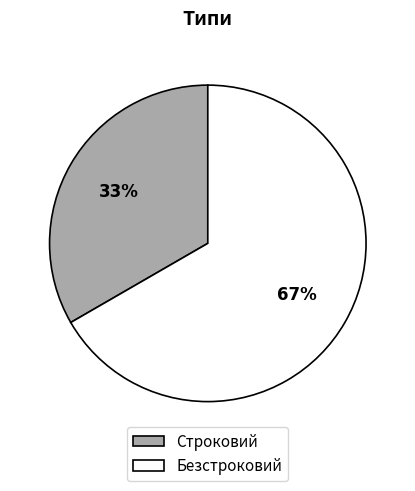

What percentage is the Строковий slice, to the nearest percent?

33%